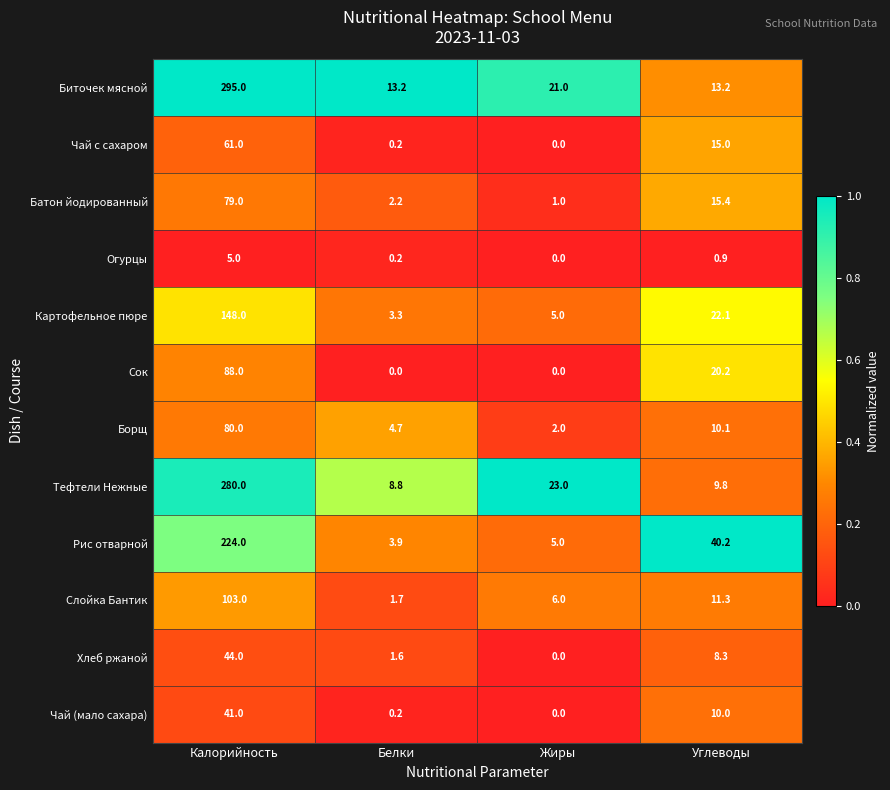

Where is Огурцы nearest to the value 2?

Углеводы